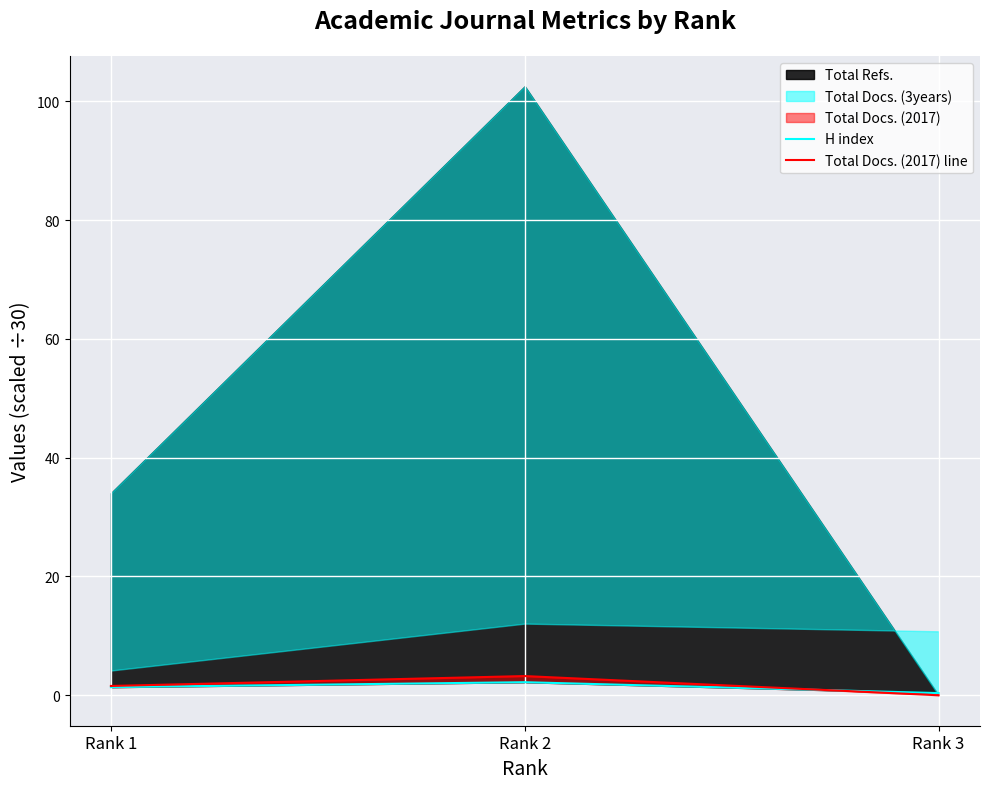

How many values in the Total Docs. (2017) line series are below 1?

1